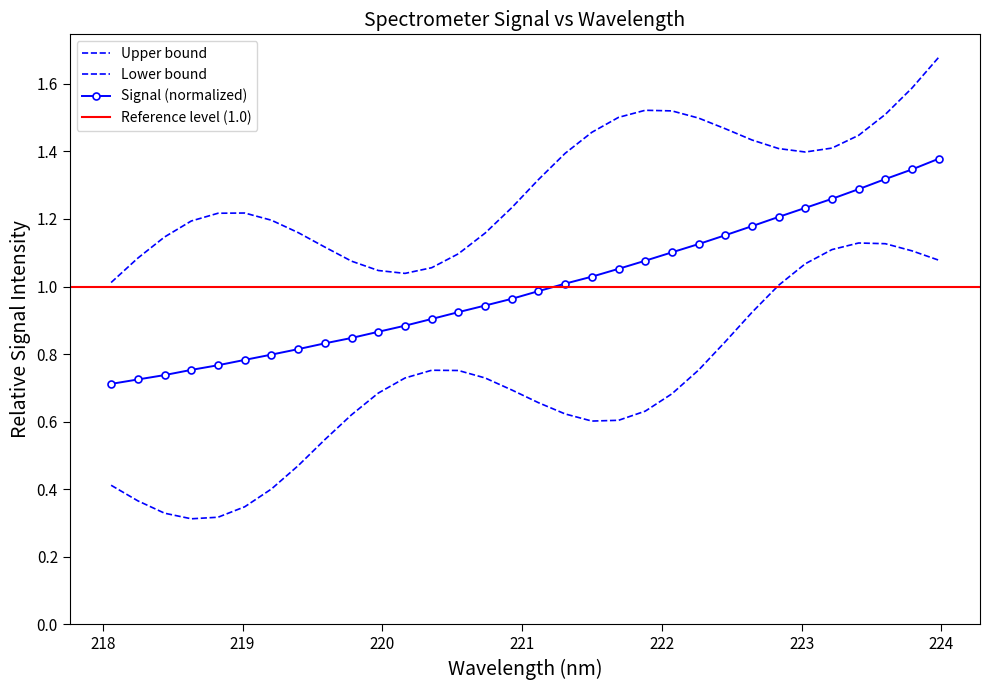

What is the difference between the maximum and minimum values?

0.7